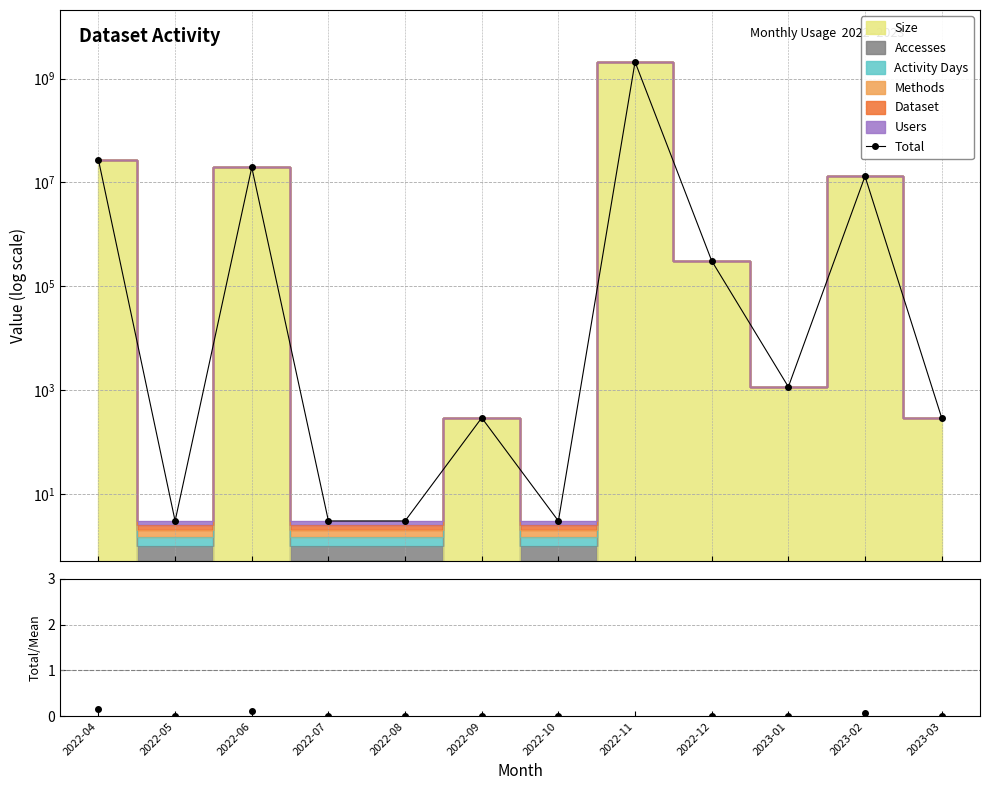

What is the total value across all series at 2023-01?

1149.0